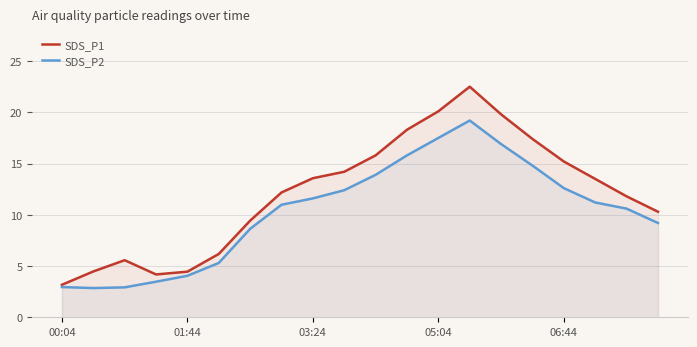

True or false: SDS_P1 and SDS_P2 intersect in this chart.

False